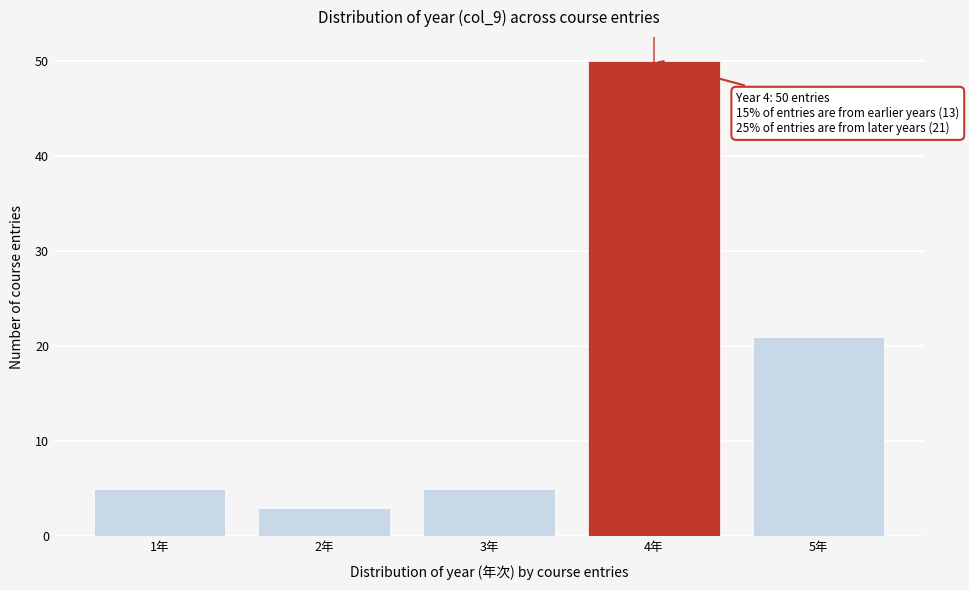

Reading right to left, extract all data points from this chart.

5年=21	4年=50	3年=5	2年=3	1年=5